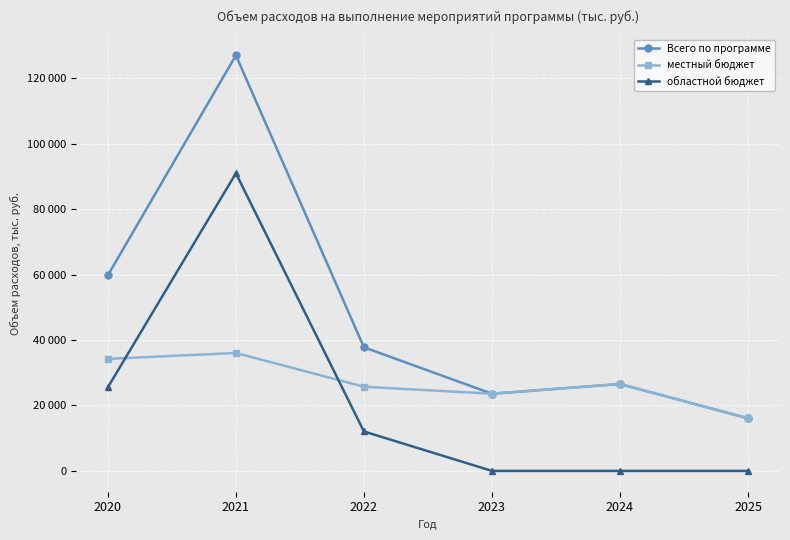

What is the average value of the Всего по программе series?

48465.4